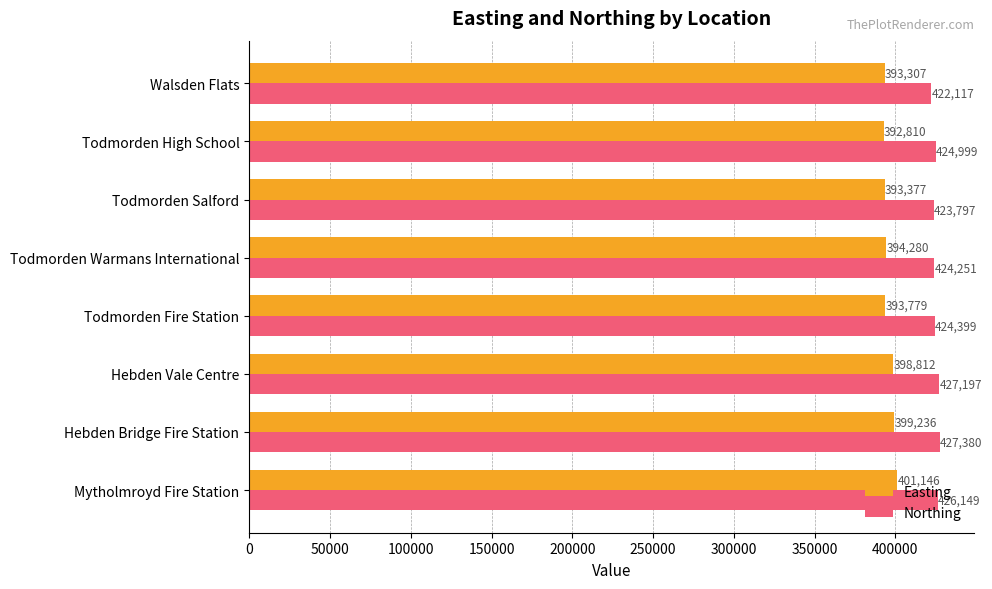

Rank the series by their maximum value, from lowest to highest.

Easting, Northing